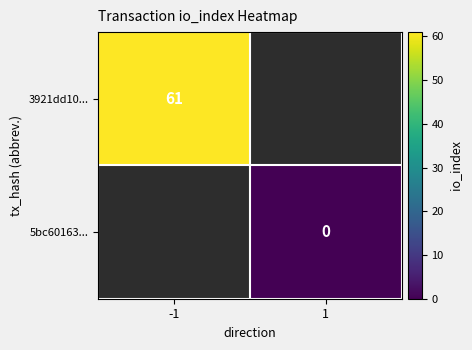

The value of 3921dd10... at -1 is 61. True or false?

True